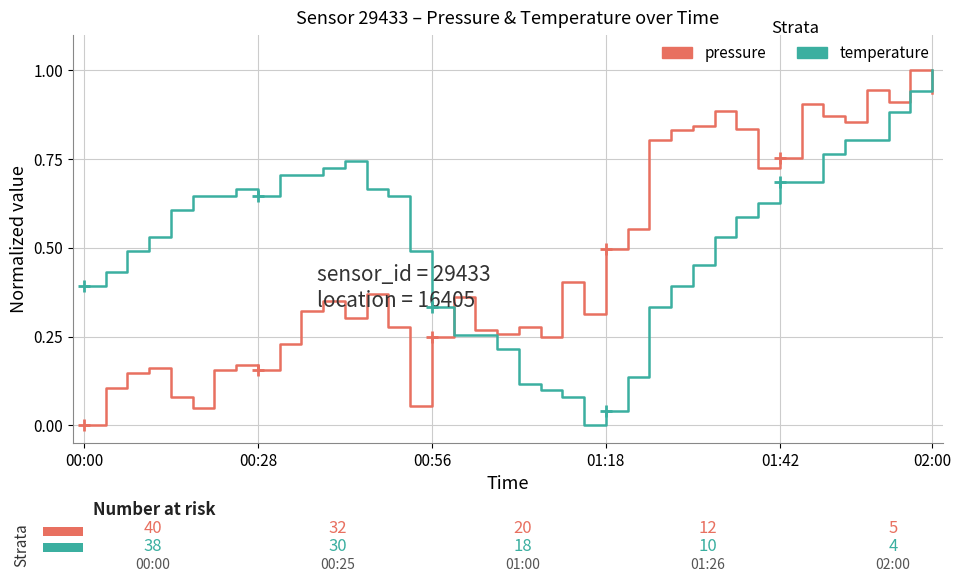

What is the greatest value displayed?

1.0